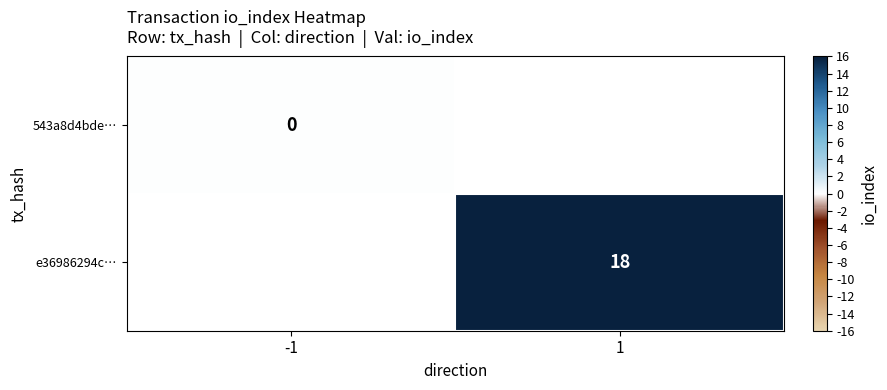

True or false: e36986294c… has a value of 32 at 1.

False